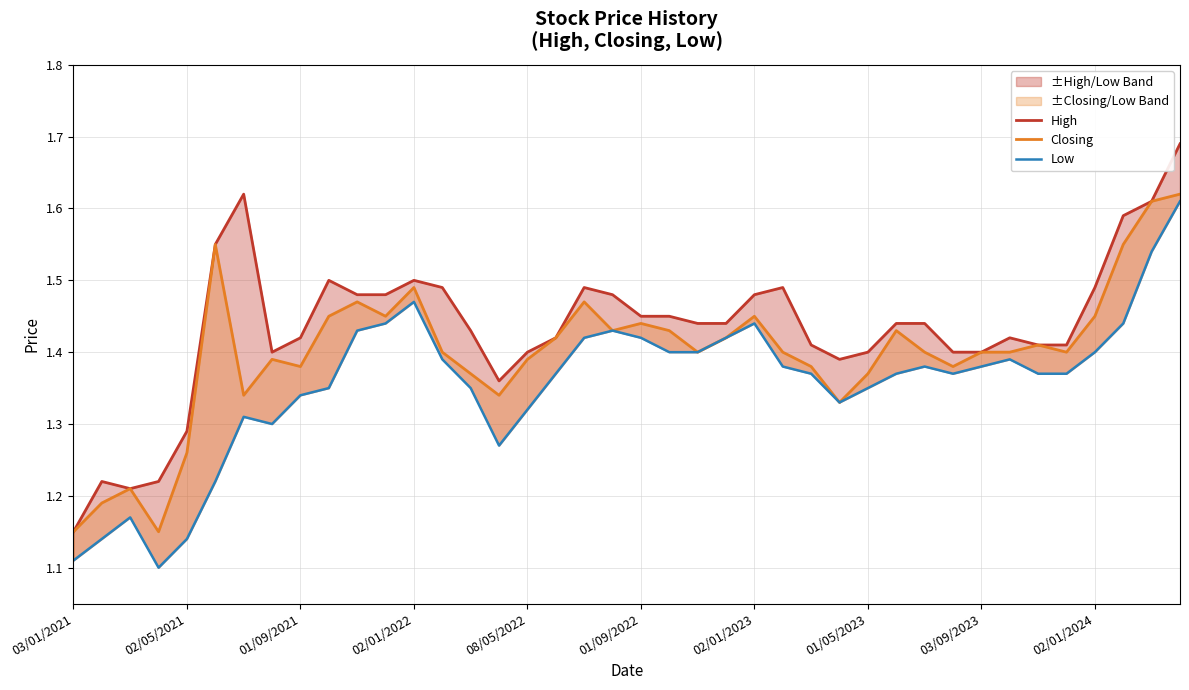

How many interior local valleys does the Closing series have?

10